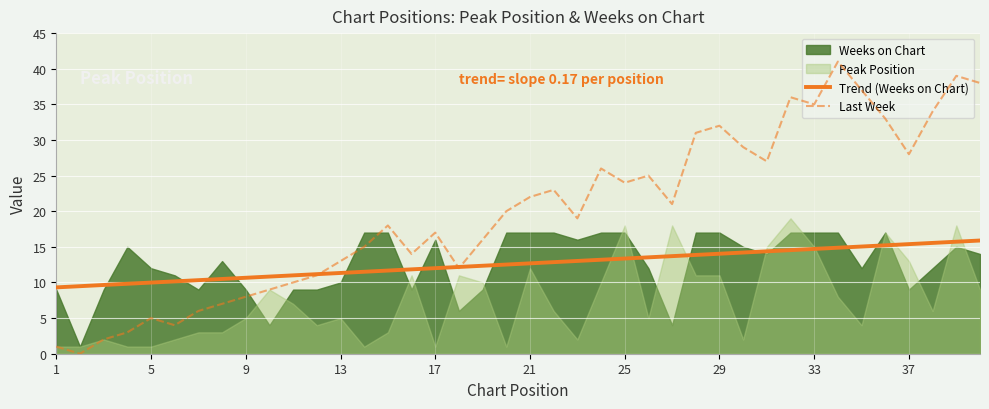

What is the difference between the Trend (Weeks on Chart) values at 13 and 33?

3.4